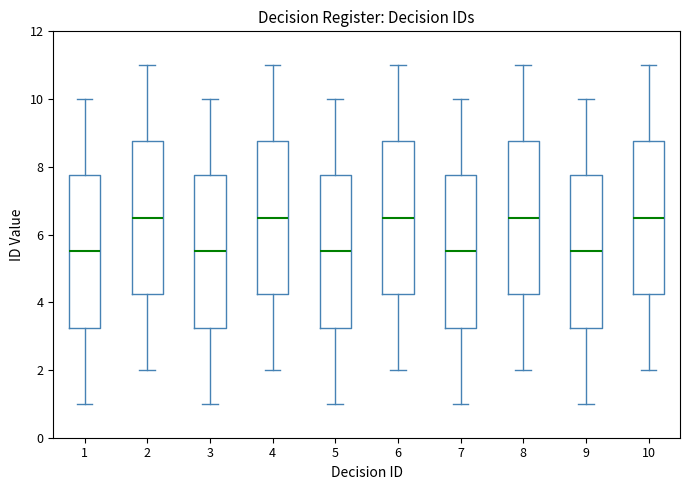

Where does the lower whisker of the box at x = 2 end on the y-axis? The values are not printed on the chart, so give them approximately, as read against the axis.

2.0